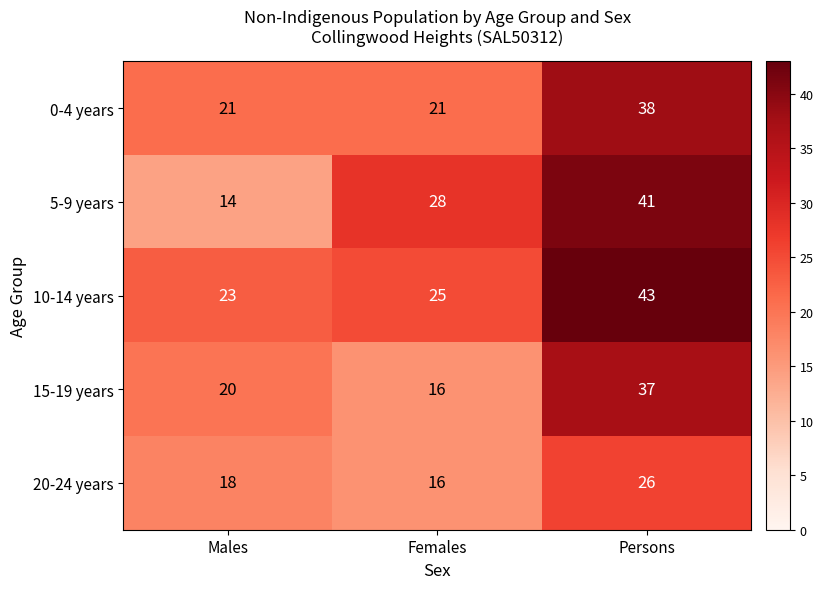

How many values in the 10-14 years series are below 25?

1